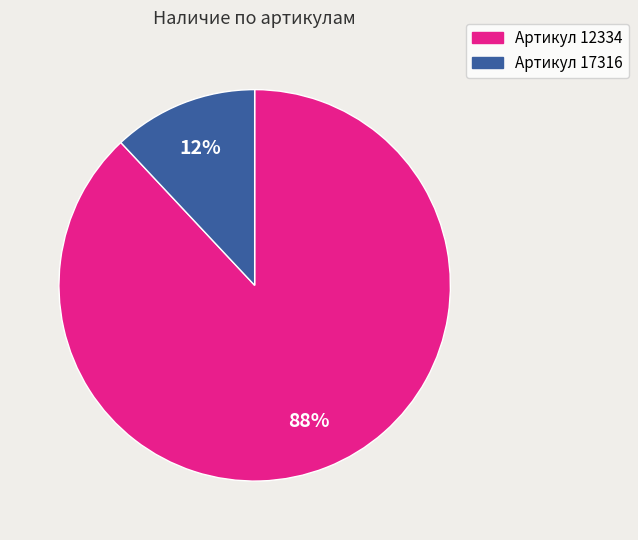

To the nearest percent, what is the difference between the largest and smallest slice percentages?

76%